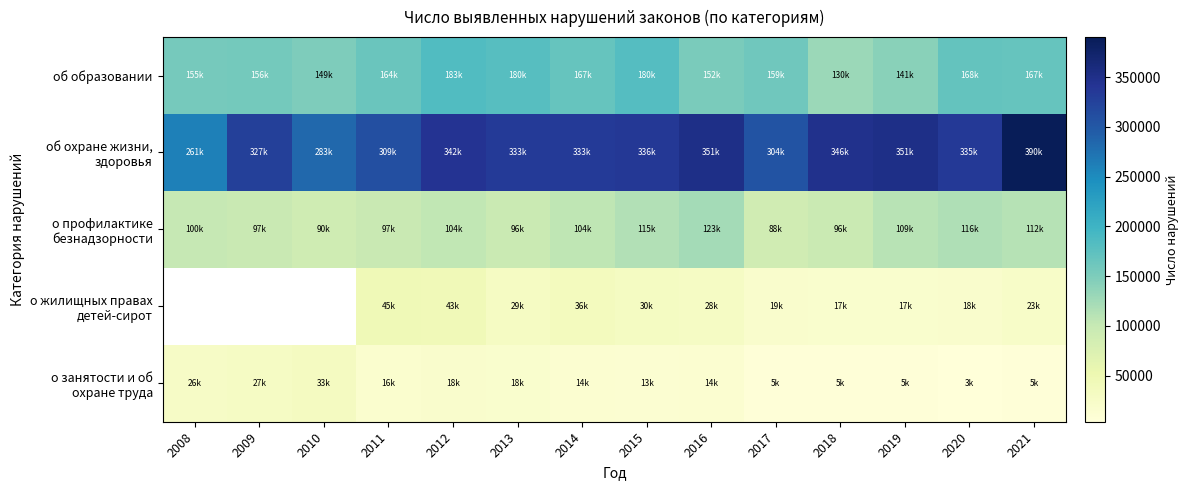

Count the number of data series in this chart.

5